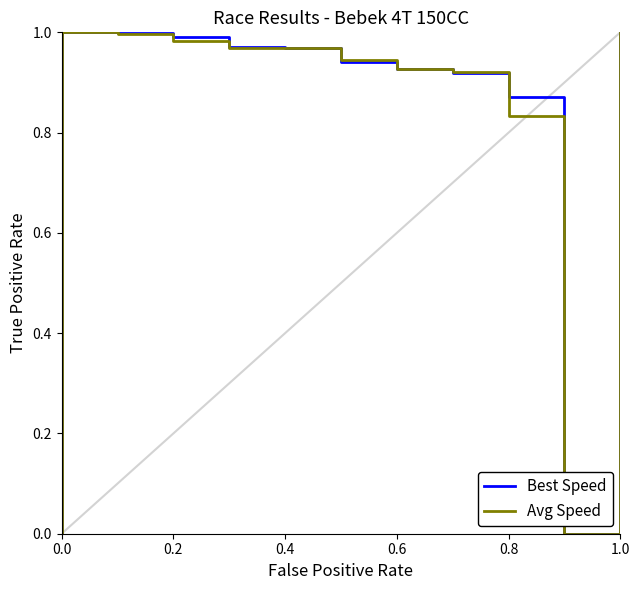

Rank the series at 0.4 from lowest to highest value.

Avg Speed, Best Speed